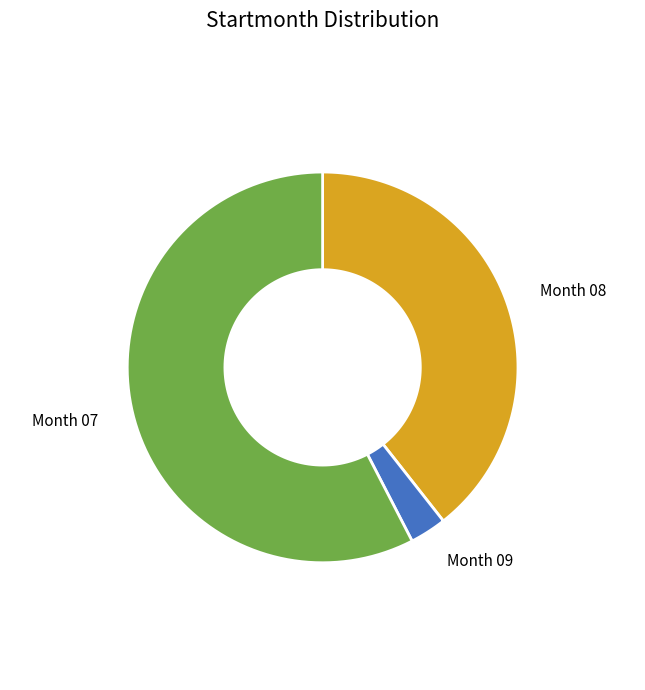

Count the number of slices in the pie.

3